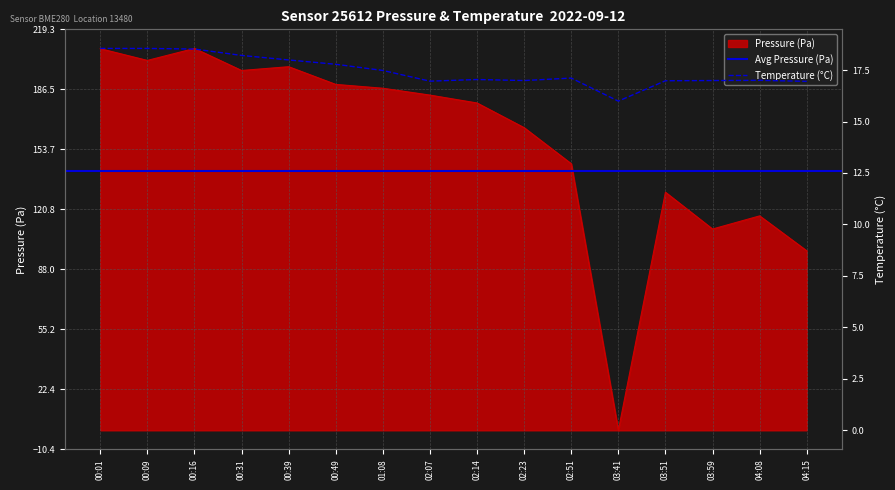

Reading left to right, transcribe all the data shown in this chart.

pressure: 208.7	202.3	208.9	196.8	198.9	189.2	187.1	183.3	179.0	165.5	145.8	0.0	130.2	110.1	117.3	98.2
temperature: 18.6	18.6	18.5	18.2	18.0	17.8	17.5	17.0	17.0	17.0	17.1	16.0	17.0	17.0	17.0	16.9